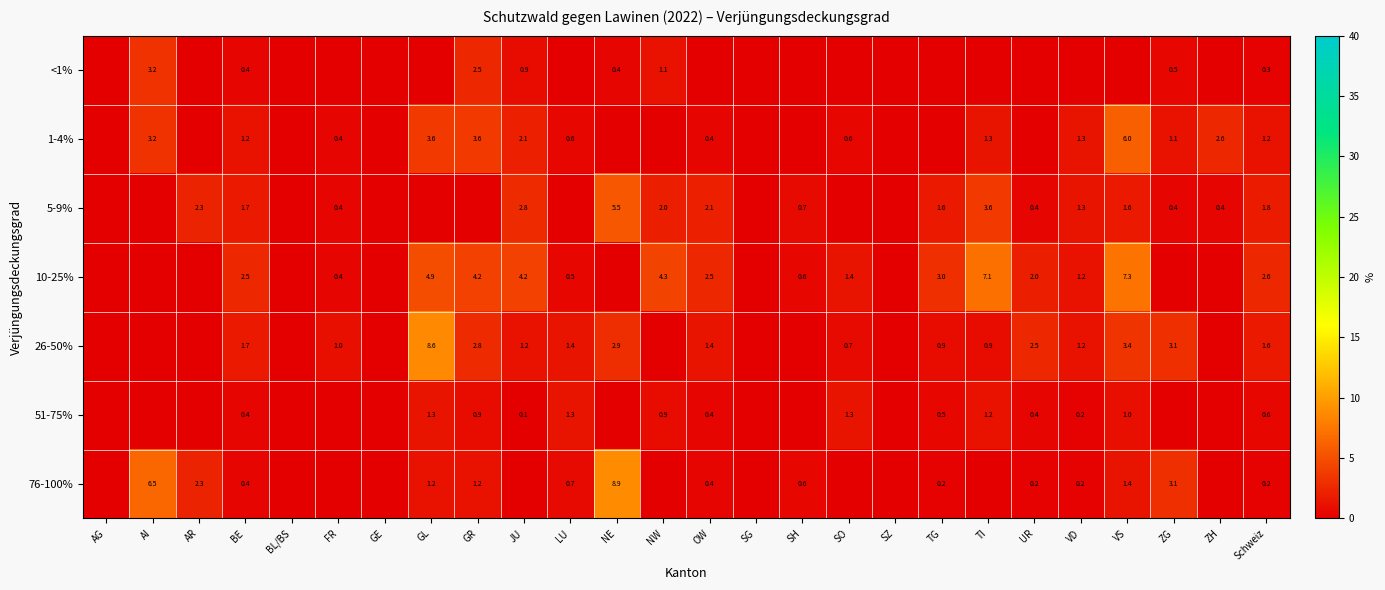

The 10-25% series shows 9.6 at VS. True or false?

False